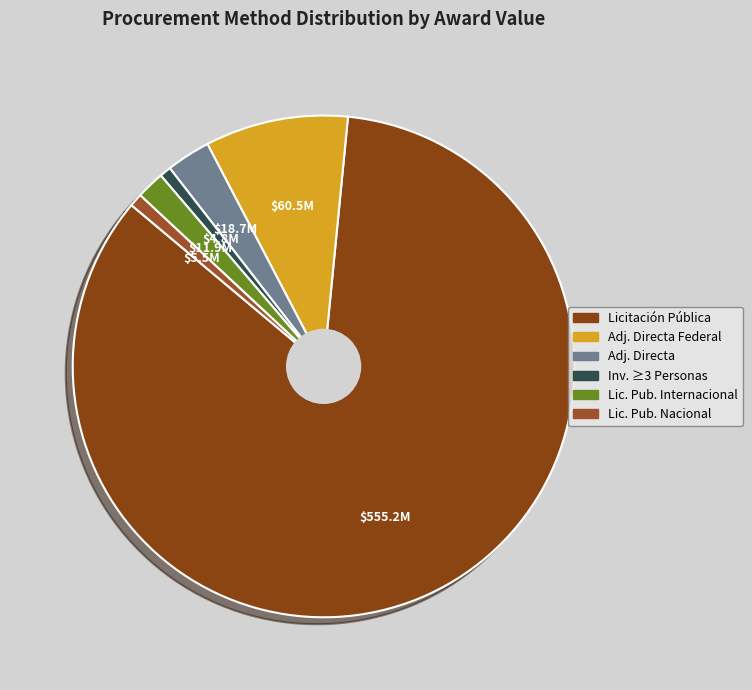

How many segments does this pie chart have?

6